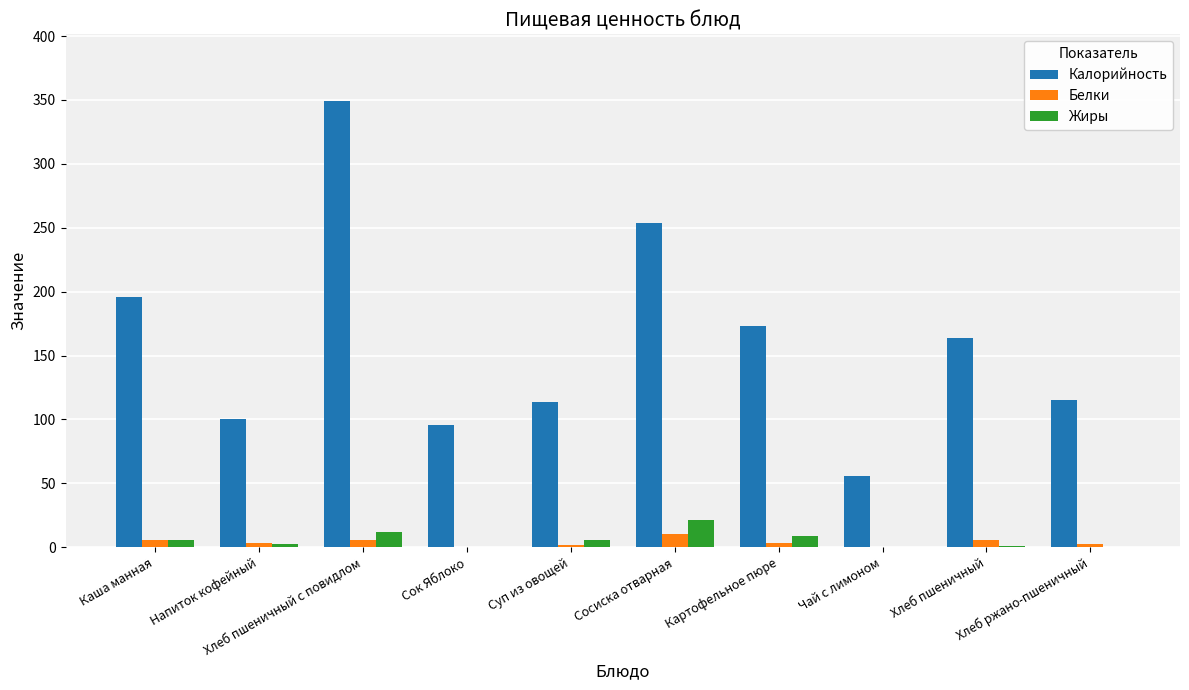

Count the number of categories in the chart.

10